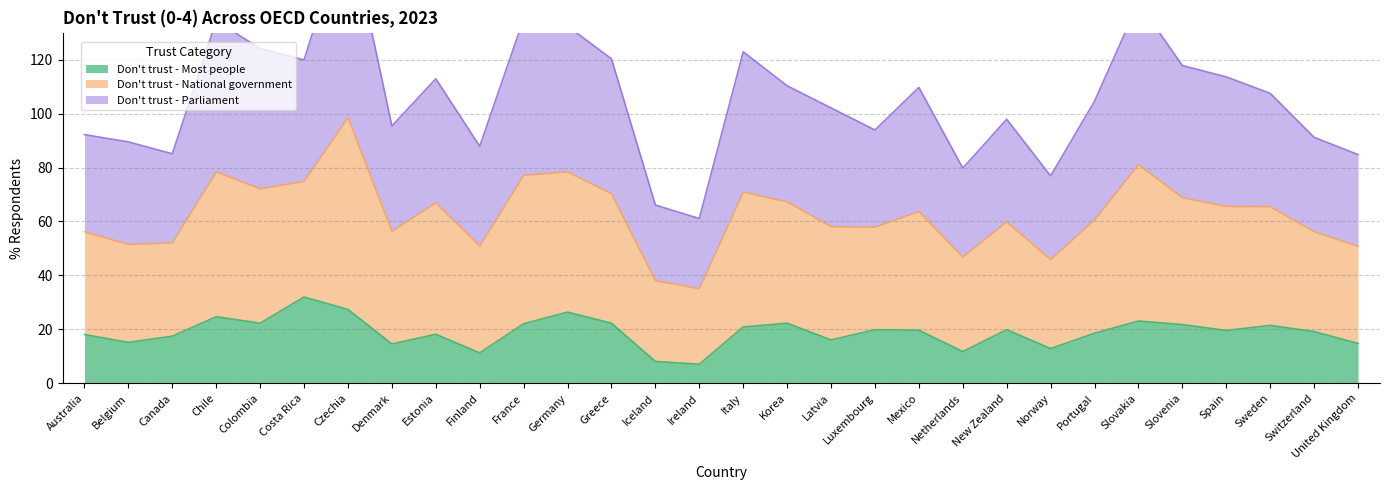

Is it true that Don't trust - Most people equals 57.1 at Costa Rica?

False